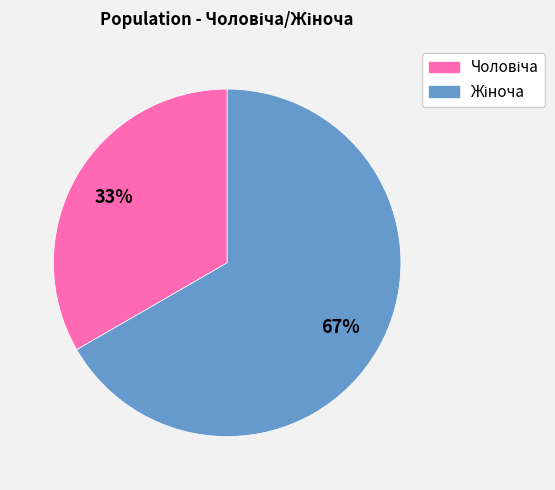

To the nearest percent, what is the average slice percentage?

50%